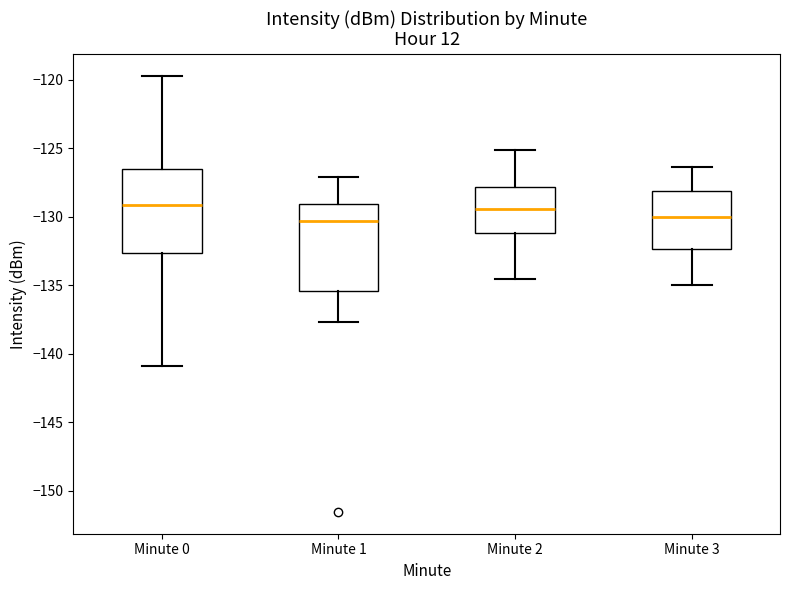

Reading left to right, transcribe this box plot: for each box, give where its median line is, the range the box spans, and where its two whiskers end, as read against the y-axis. The values are not printed on the chart, so give them approximately, as read against the axis.

Minute 0: median -129.0, box -132.5 to -126.5, whiskers -141.0 to -119.5
Minute 1: median -130.5, box -135.5 to -129.0, whiskers -137.5 to -127.0
Minute 2: median -129.5, box -131.0 to -128.0, whiskers -134.5 to -125.0
Minute 3: median -130.0, box -132.5 to -128.0, whiskers -135.0 to -126.5